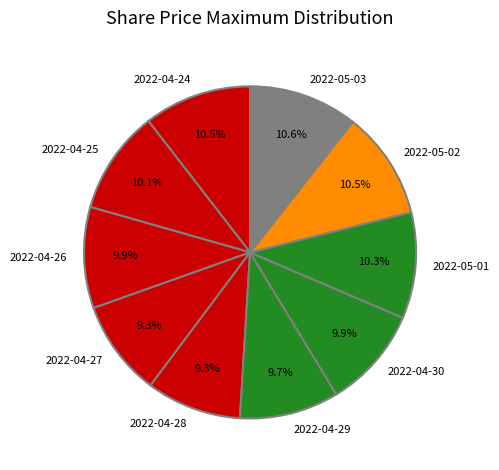

To the nearest percent, what is the combined percentage of 2022-04-28 and 2022-04-25?

19%